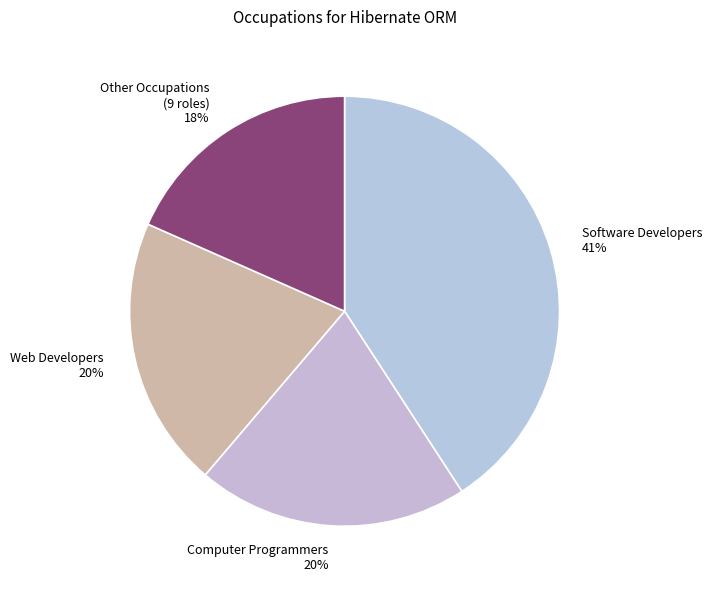

How many slices are in this pie chart?

4